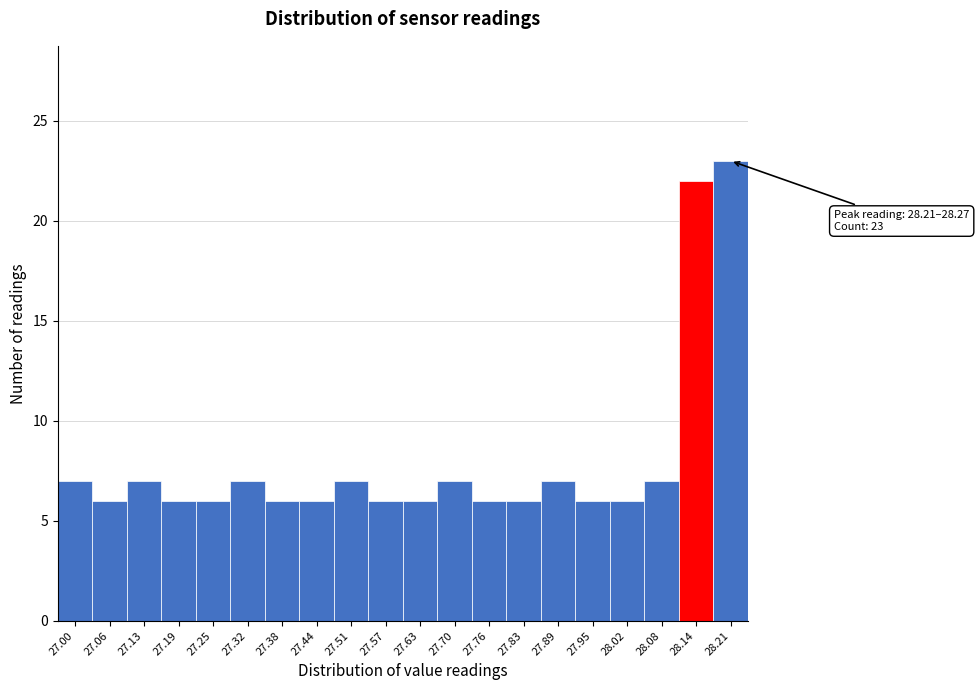

Reading left to right, extract all data points from this chart.

27.00=7	27.06=6	27.13=7	27.19=6	27.25=6	27.32=7	27.38=6	27.44=6	27.51=7	27.57=6	27.63=6	27.70=7	27.76=6	27.83=6	27.89=7	27.95=6	28.02=6	28.08=7	28.14=22	28.21=23